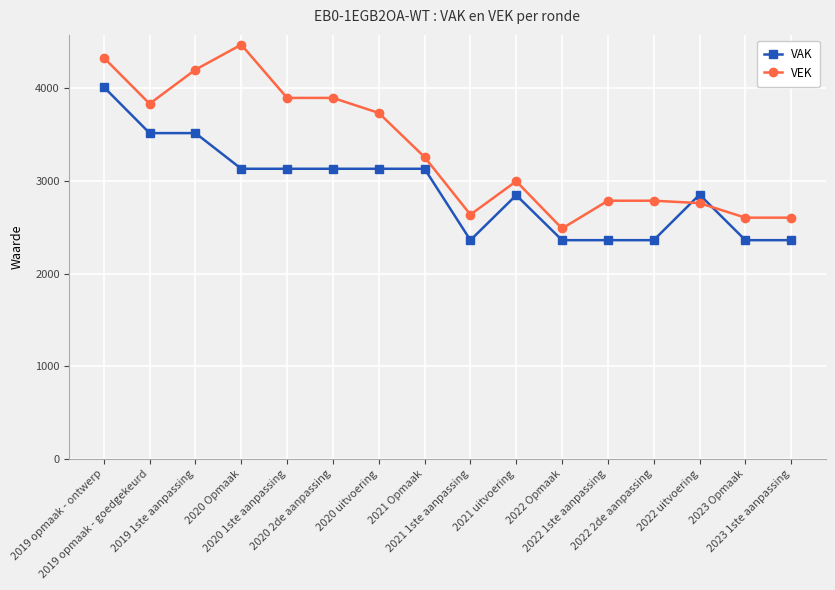

Rank the series at 2021 1ste aanpassing from lowest to highest value.

VAK, VEK